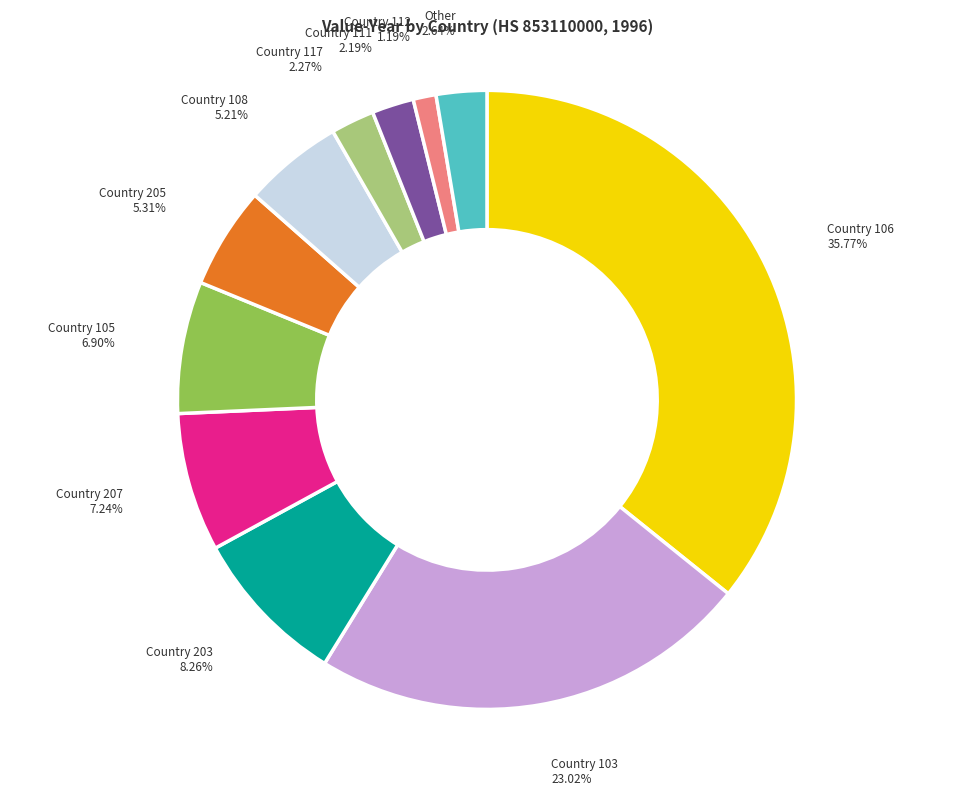

Count the number of slices in the pie.

11